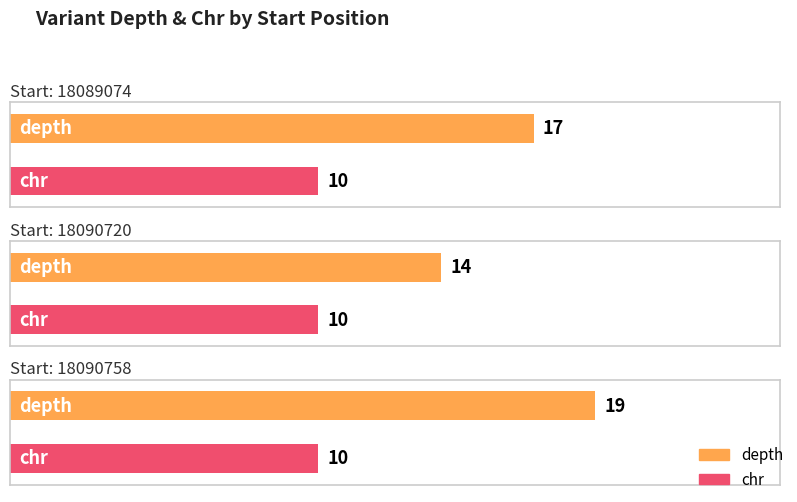

What is the sum of the values at 18090758 and 18089074?

36